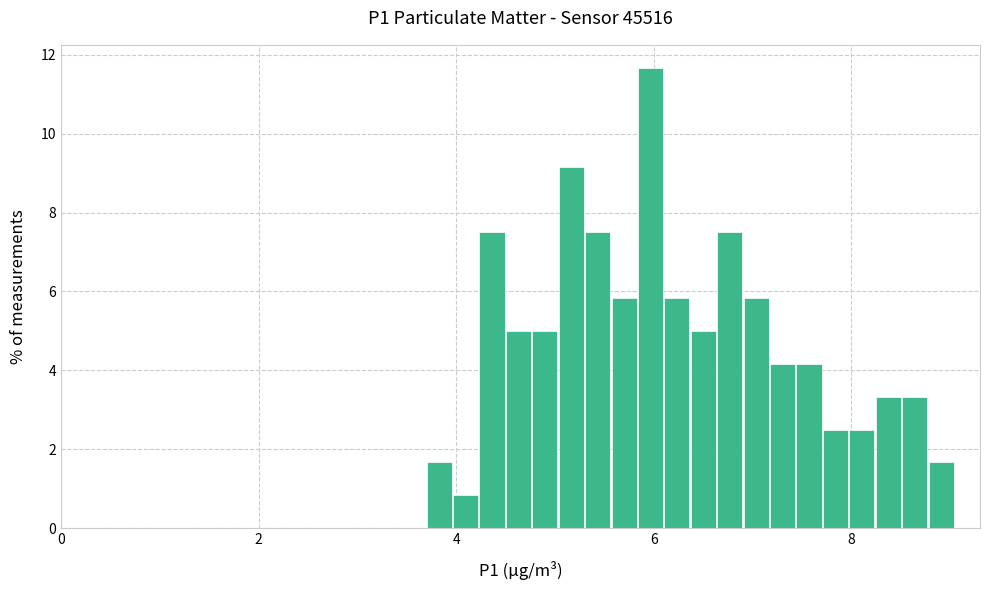

Around what value on the x-axis is the tallest bar? Give the approximate position of its centre, as read against the axis.

6.0